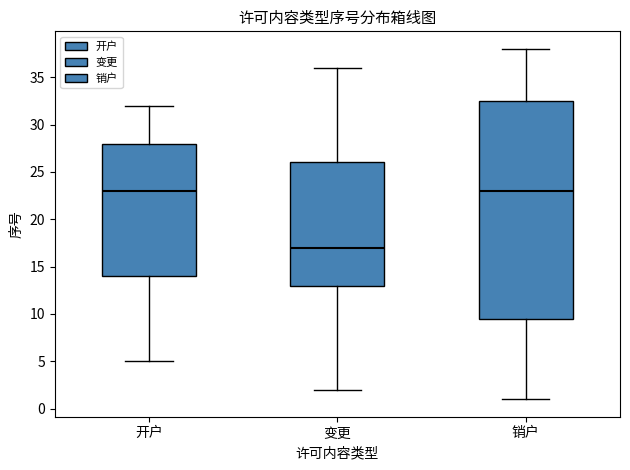

Which box is the tallest, from its lower edge to its upper edge?

销户